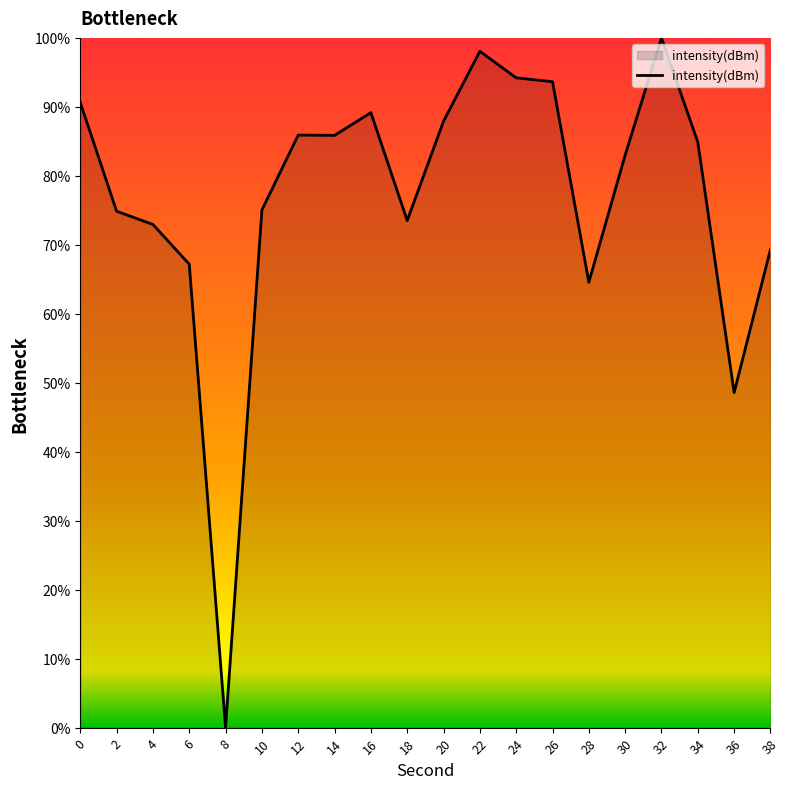

True or false: the data shows 67.2 at 6.

True